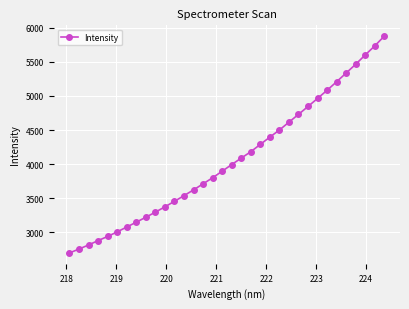

What is the maximum value shown in the chart?

5879.0